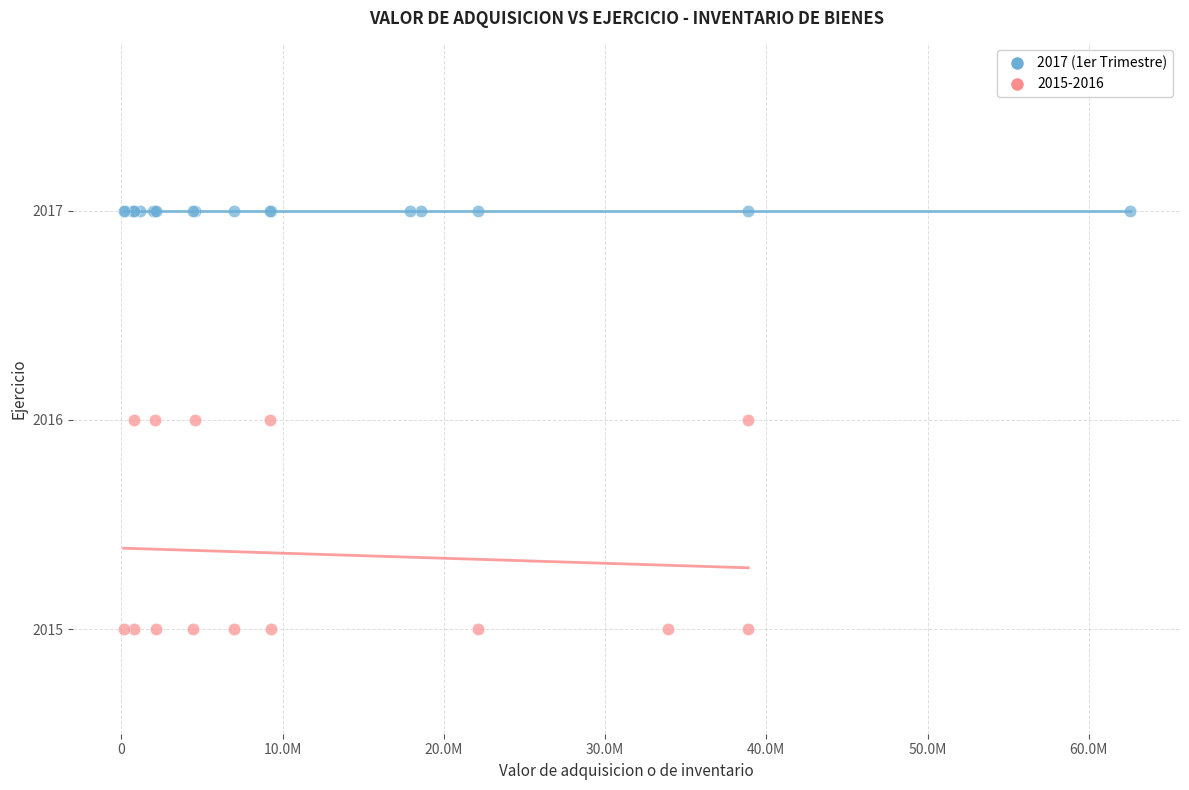

Which series reaches the maximum Y coordinate?

2017 (1er Trimestre)